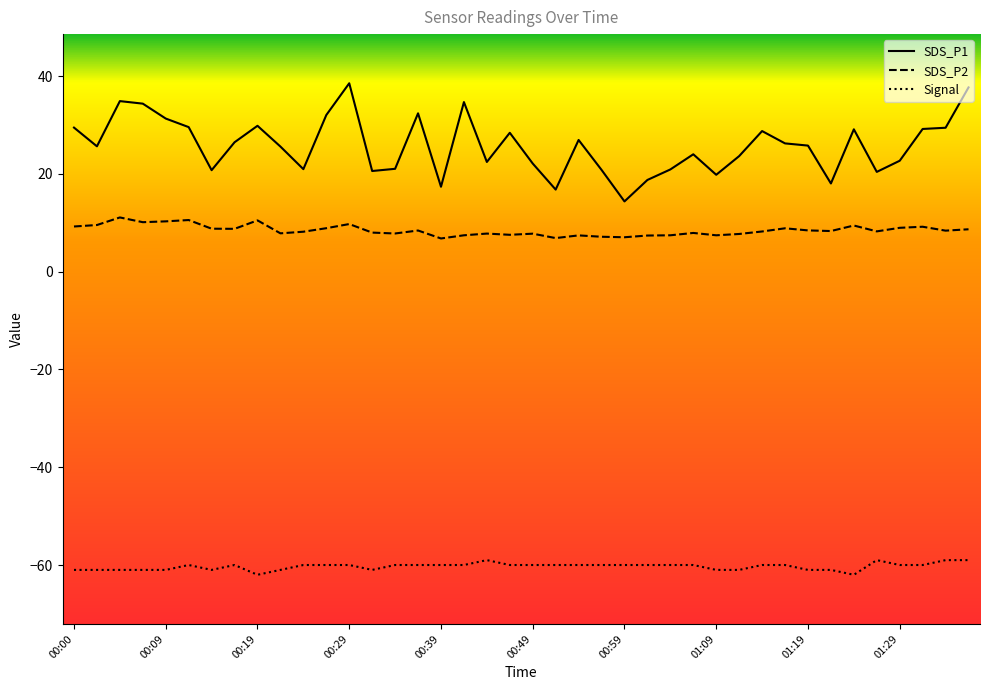

Rank the series by their maximum value, from highest to lowest.

SDS_P1, SDS_P2, Signal